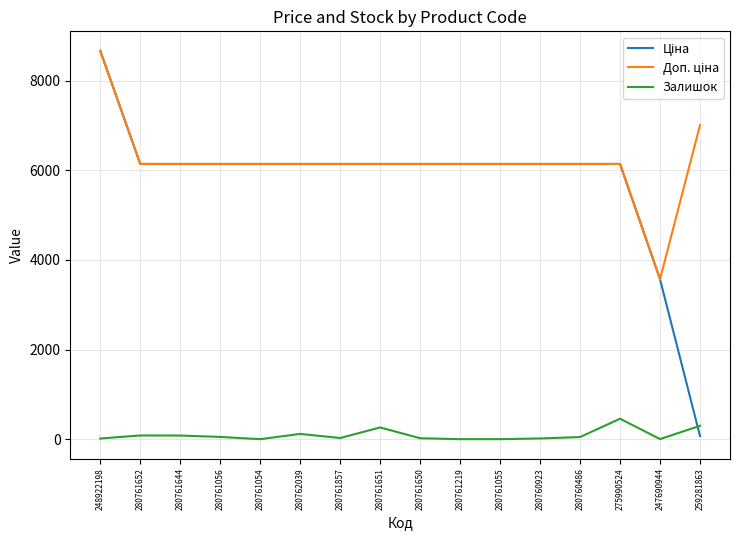

At which category is the sum across all series the highest?

248922198